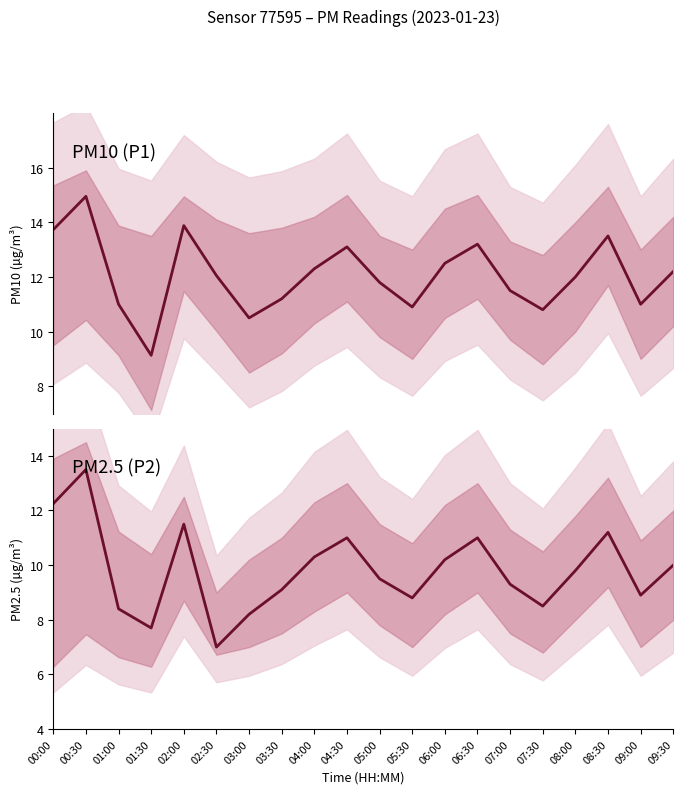

True or false: P2 has a value of 8.4 at 01:00.

True